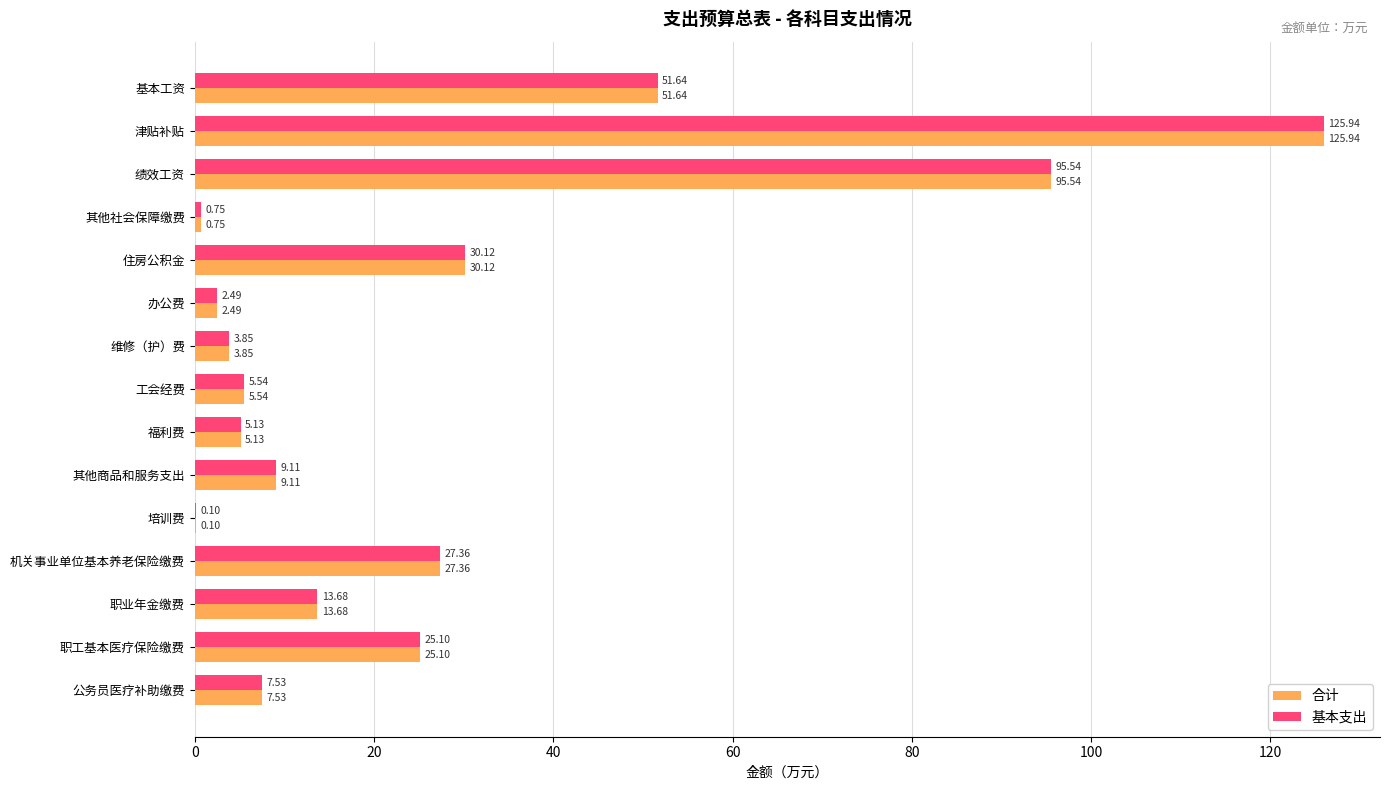

What is the sum of all 基本支出 values?

403.9